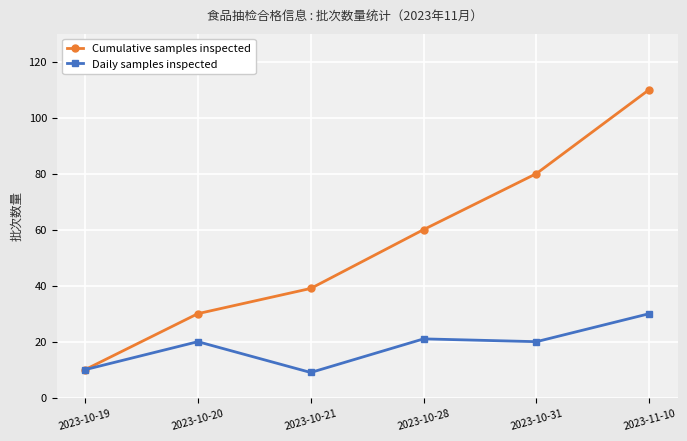

Is the value of Cumulative samples inspected at 2023-11-10 greater than the value of Daily samples inspected at 2023-10-31?

Yes